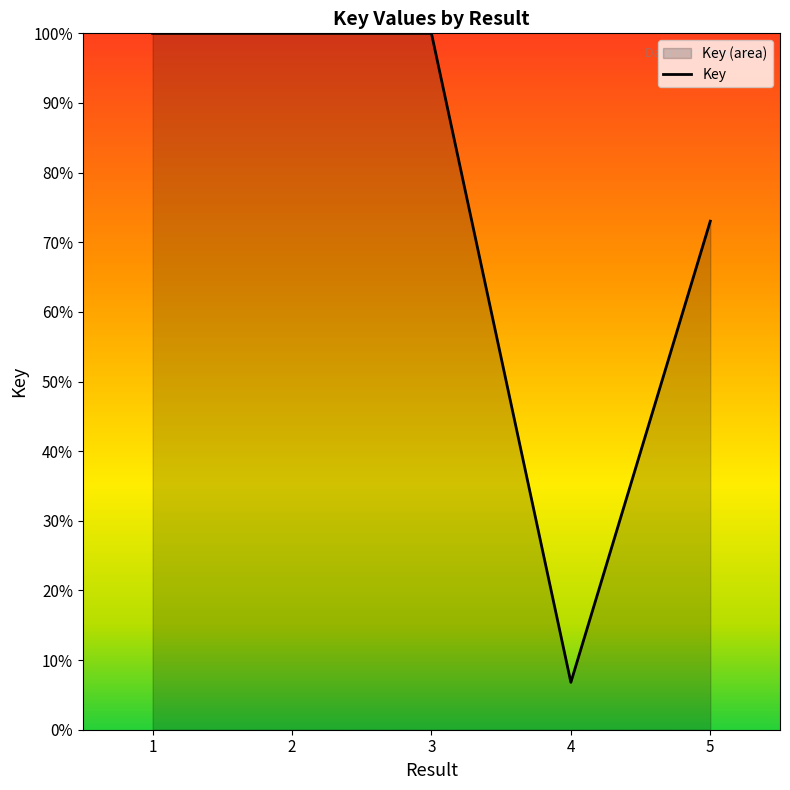

Where is the data nearest to the value 53?

5